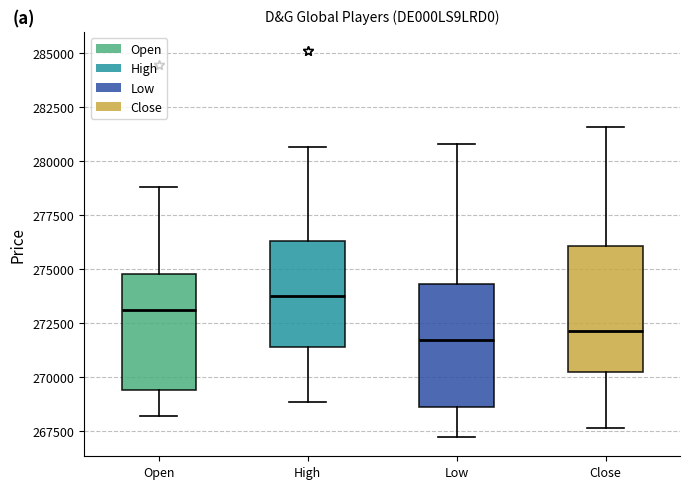

Where does the lower whisker of the box for Open end on the y-axis? The values are not printed on the chart, so give them approximately, as read against the axis.

268000